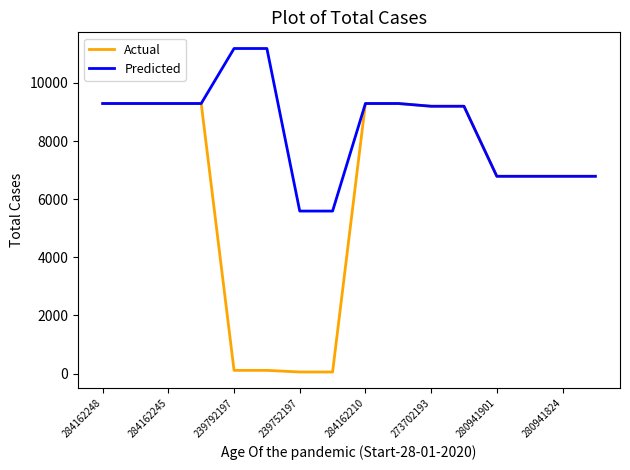

Which series has the largest total across all categories?

Predicted